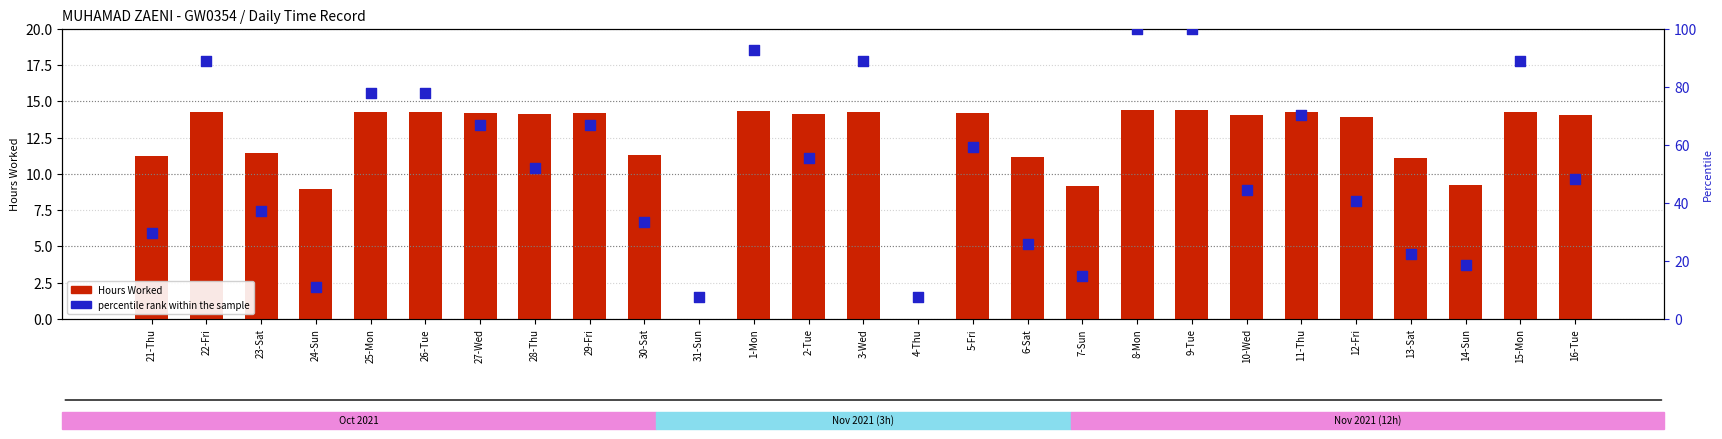

Which series contains the lowest Y value?

Hours Worked